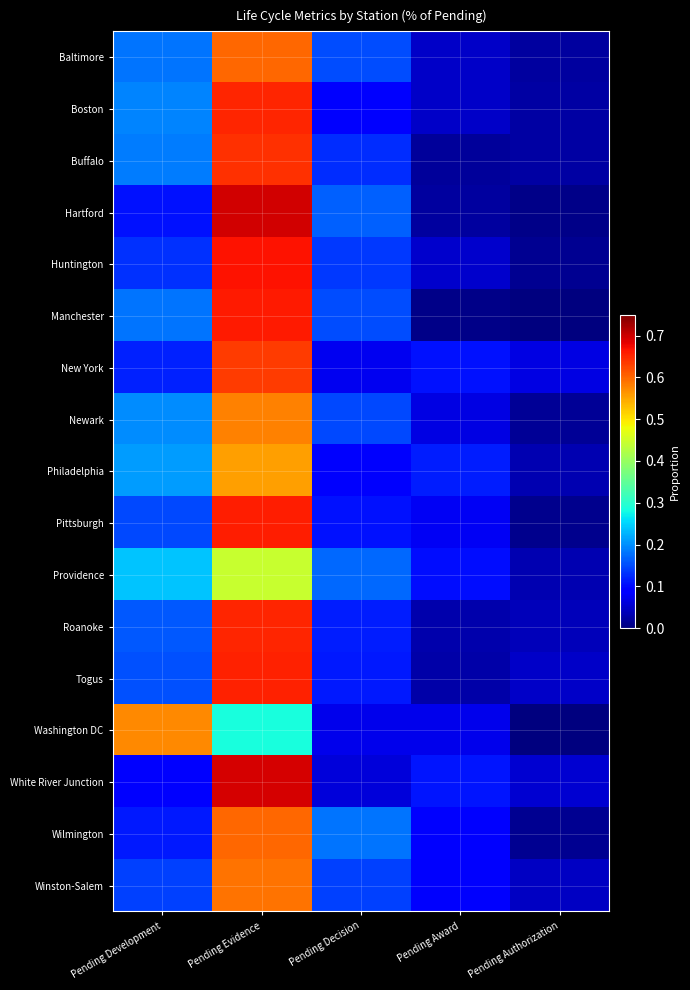

Reading right to left, transcribe all the data shown in this chart.

Baltimore: Pending Authorization=0.0	Pending Award=0.0	Pending Decision=0.2	Pending Evidence=0.6	Pending Development=0.2
Boston: Pending Authorization=0.0	Pending Award=0.0	Pending Decision=0.1	Pending Evidence=0.7	Pending Development=0.2
Buffalo: Pending Authorization=0.0	Pending Award=0.0	Pending Decision=0.1	Pending Evidence=0.6	Pending Development=0.2
Hartford: Pending Authorization=0.0	Pending Award=0.0	Pending Decision=0.2	Pending Evidence=0.7	Pending Development=0.1
Huntington: Pending Authorization=0.0	Pending Award=0.1	Pending Decision=0.1	Pending Evidence=0.7	Pending Development=0.1
Manchester: Pending Authorization=0.0	Pending Award=0.0	Pending Decision=0.2	Pending Evidence=0.7	Pending Development=0.2
New York: Pending Authorization=0.1	Pending Award=0.1	Pending Decision=0.1	Pending Evidence=0.6	Pending Development=0.1
Newark: Pending Authorization=0.0	Pending Award=0.1	Pending Decision=0.1	Pending Evidence=0.6	Pending Development=0.2
Philadelphia: Pending Authorization=0.0	Pending Award=0.1	Pending Decision=0.1	Pending Evidence=0.6	Pending Development=0.2
Pittsburgh: Pending Authorization=0.0	Pending Award=0.1	Pending Decision=0.1	Pending Evidence=0.7	Pending Development=0.1
Providence: Pending Authorization=0.0	Pending Award=0.1	Pending Decision=0.2	Pending Evidence=0.4	Pending Development=0.2
Roanoke: Pending Authorization=0.0	Pending Award=0.0	Pending Decision=0.1	Pending Evidence=0.7	Pending Development=0.2
Togus: Pending Authorization=0.0	Pending Award=0.0	Pending Decision=0.1	Pending Evidence=0.7	Pending Development=0.2
Washington DC: Pending Authorization=0.0	Pending Award=0.1	Pending Decision=0.1	Pending Evidence=0.3	Pending Development=0.6
White River Junction: Pending Authorization=0.1	Pending Award=0.1	Pending Decision=0.1	Pending Evidence=0.7	Pending Development=0.1
Wilmington: Pending Authorization=0.0	Pending Award=0.1	Pending Decision=0.2	Pending Evidence=0.6	Pending Development=0.1
Winston-Salem: Pending Authorization=0.0	Pending Award=0.1	Pending Decision=0.1	Pending Evidence=0.6	Pending Development=0.1